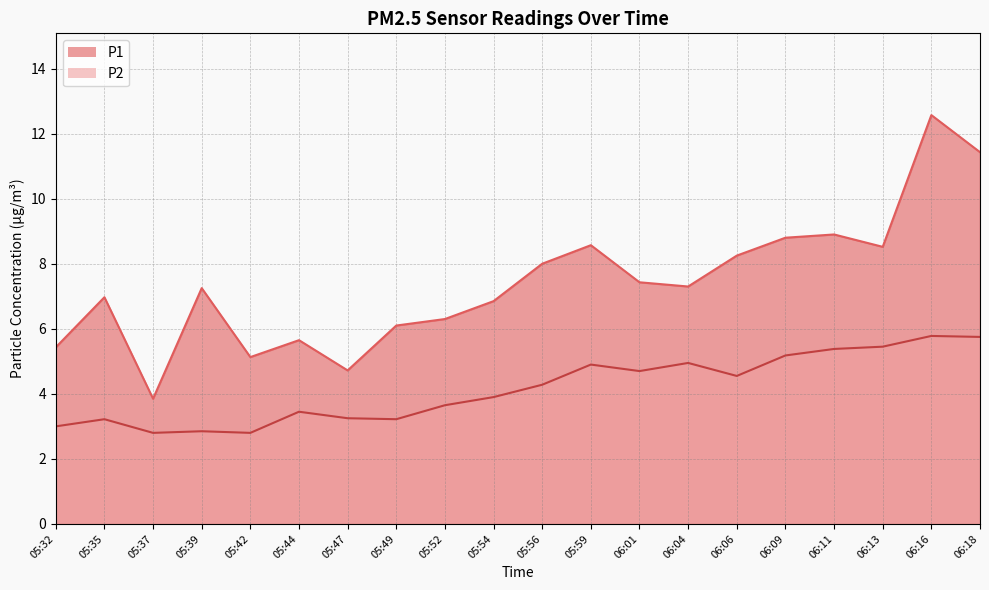

Reading left to right, extract all data points from this chart.

P1: 05:32=5.4	05:35=7.0	05:37=3.9	05:39=7.2	05:42=5.1	05:44=5.7	05:47=4.7	05:49=6.1	05:52=6.3	05:54=6.8	05:56=8.0	05:59=8.6	06:01=7.4	06:04=7.3	06:06=8.2	06:09=8.8	06:11=8.9	06:13=8.5	06:16=12.6	06:18=11.4
P2: 05:32=3.0	05:35=3.2	05:37=2.8	05:39=2.9	05:42=2.8	05:44=3.5	05:47=3.2	05:49=3.2	05:52=3.6	05:54=3.9	05:56=4.3	05:59=4.9	06:01=4.7	06:04=5.0	06:06=4.5	06:09=5.2	06:11=5.4	06:13=5.5	06:16=5.8	06:18=5.8